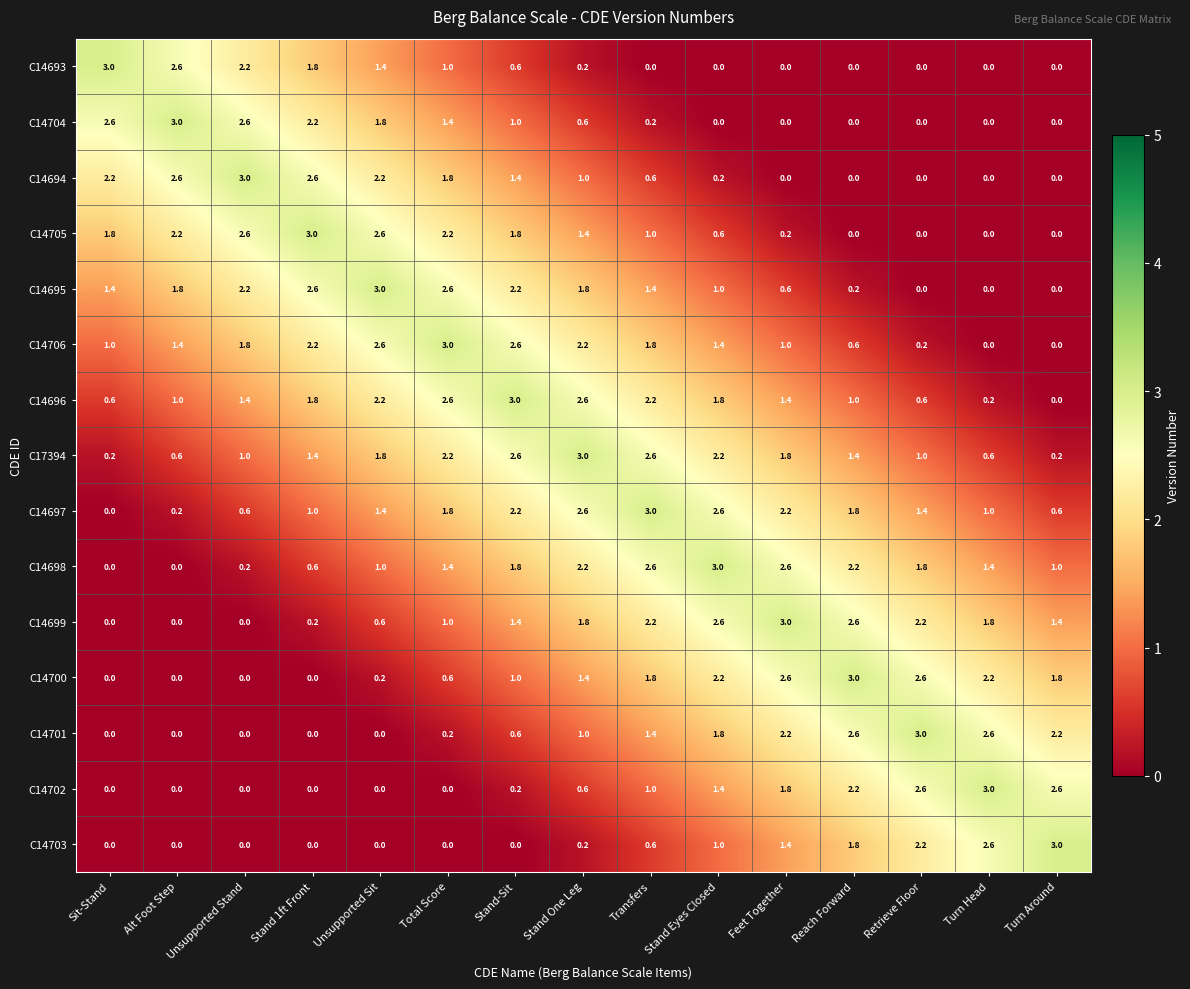

What is the total value across all series at Stand One Leg?

22.6